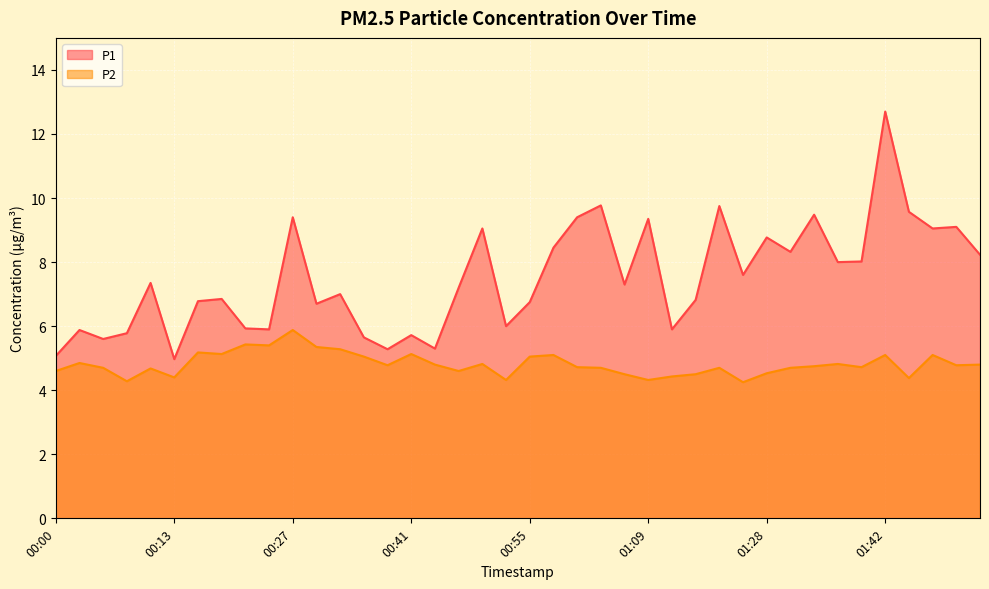

True or false: P1 and P2 intersect in this chart.

False